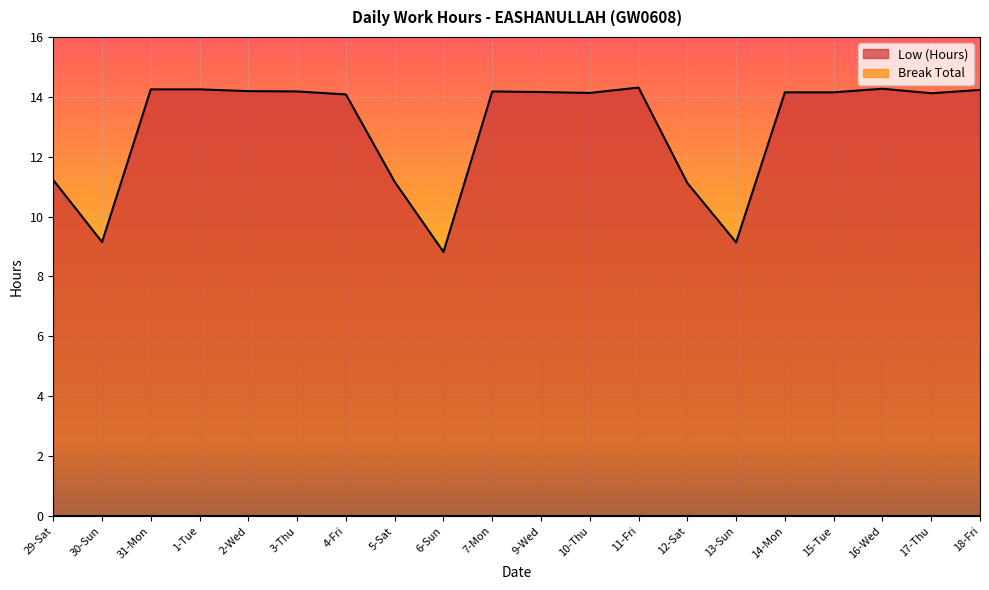

Does the chart display data point markers on the line(s)?

No